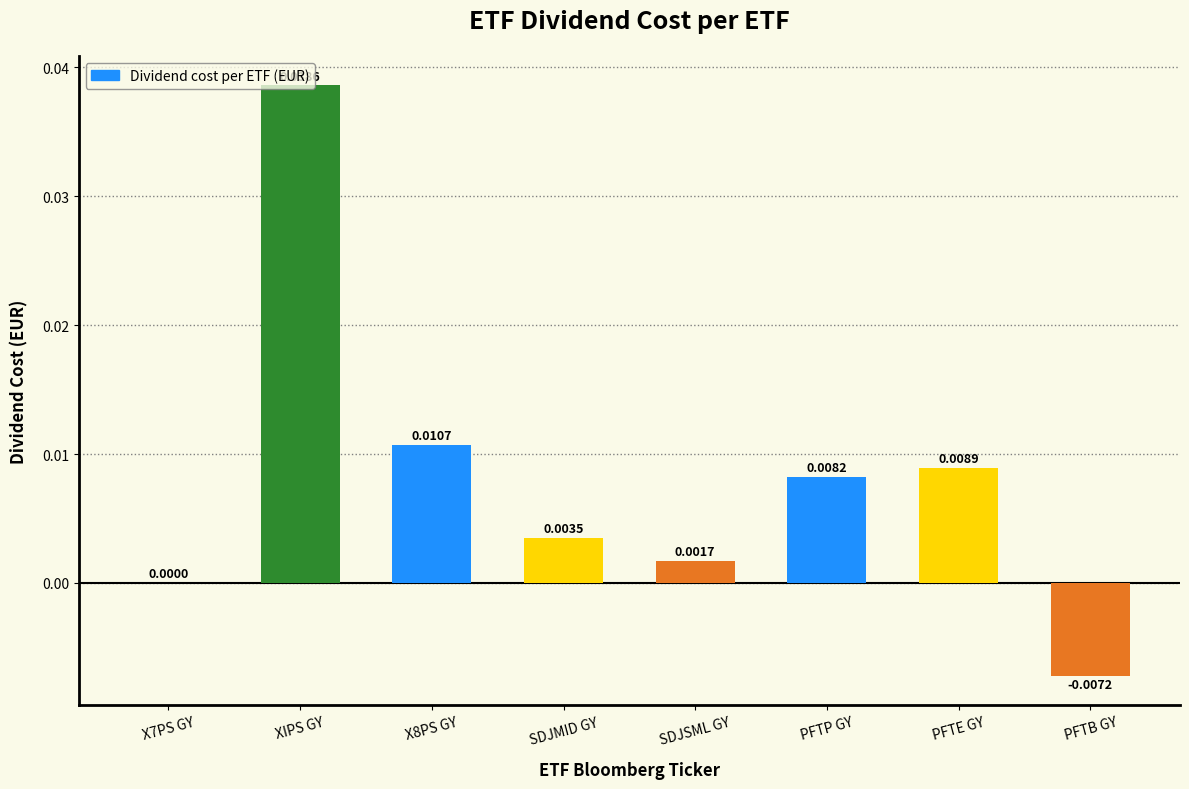

Which category has the highest value across all series?

XIPS GY